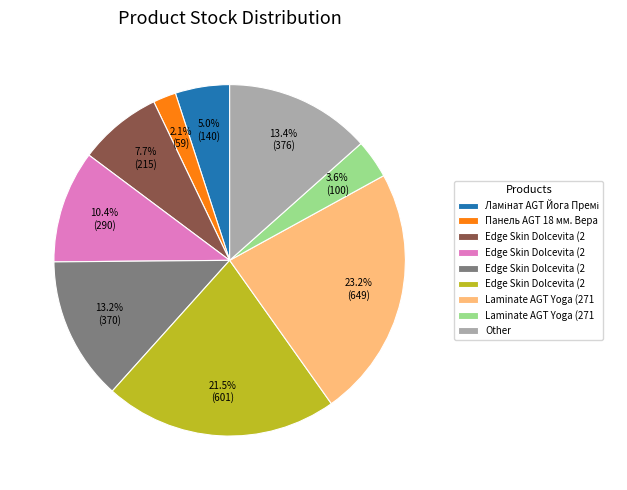

Is there a majority slice in this chart?

No